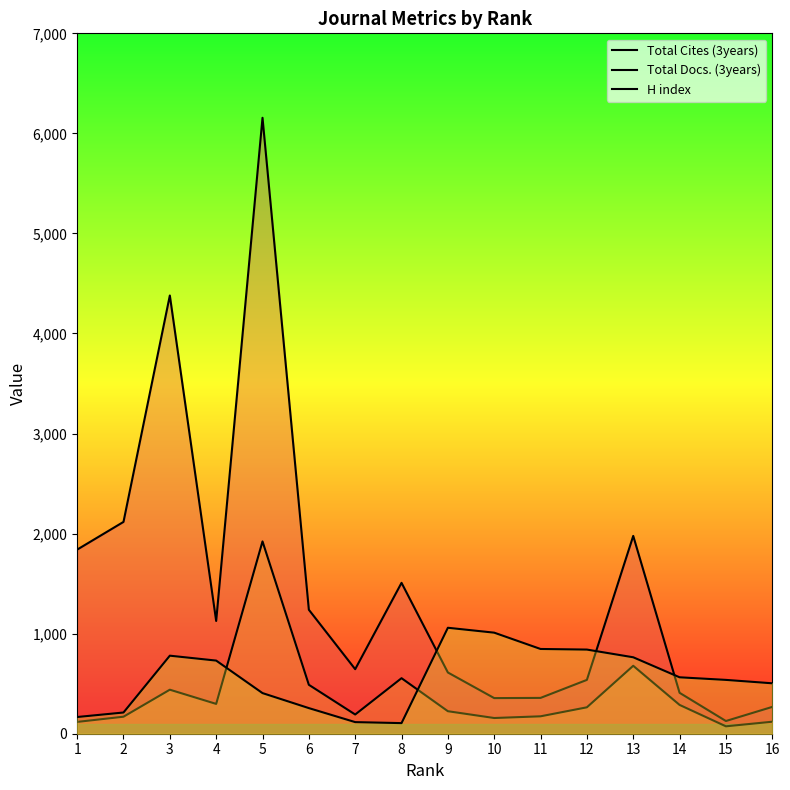

Which series has the largest total across all categories?

Total Cites (3years)